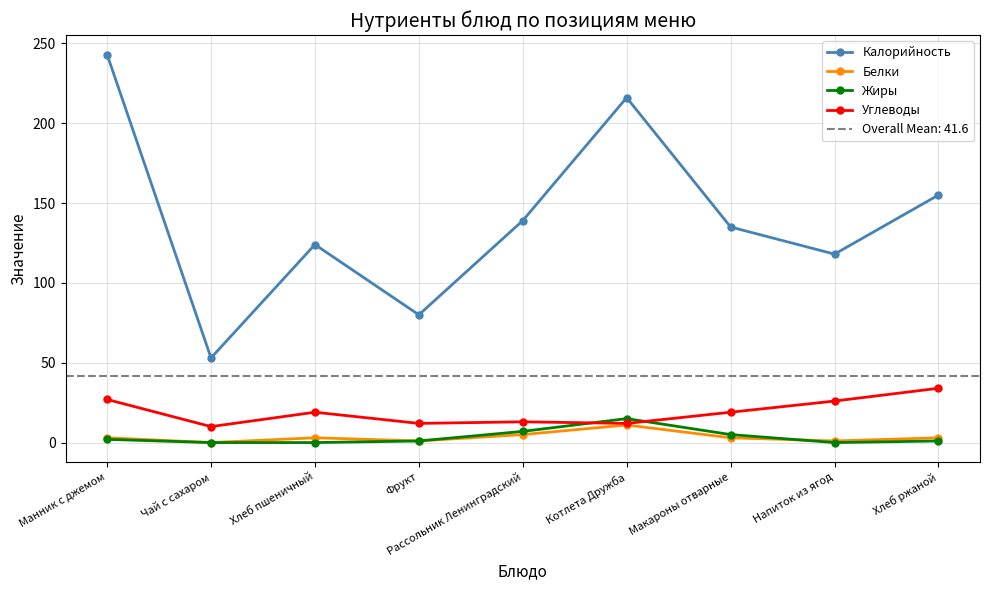

How many series are shown in this chart?

4